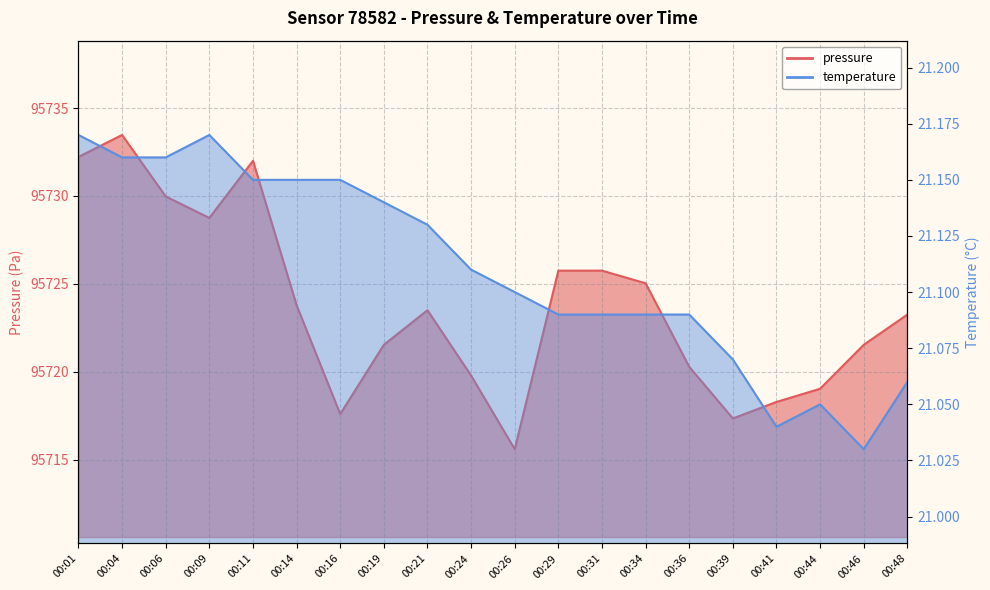

Which series has the largest total across all categories?

pressure